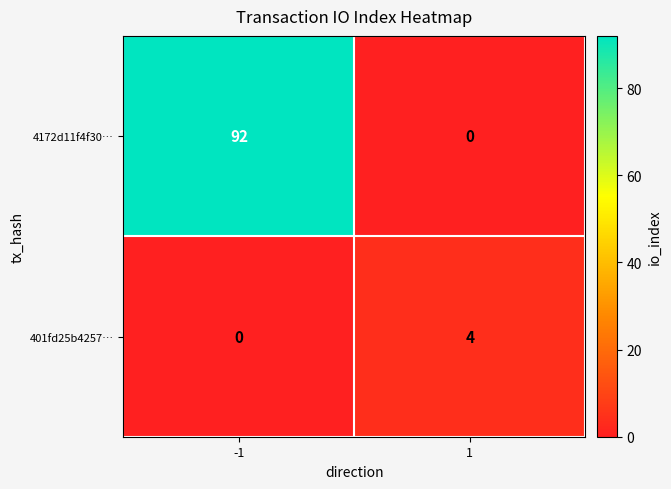

Is the value of 4172d11f4f30… at 1 greater than the value of 401fd25b4257… at 1?

No